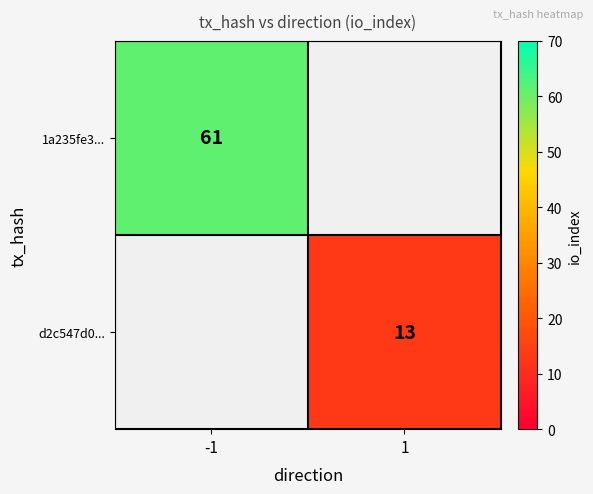

The value of 1a235fe3... at -1 is 36. True or false?

False